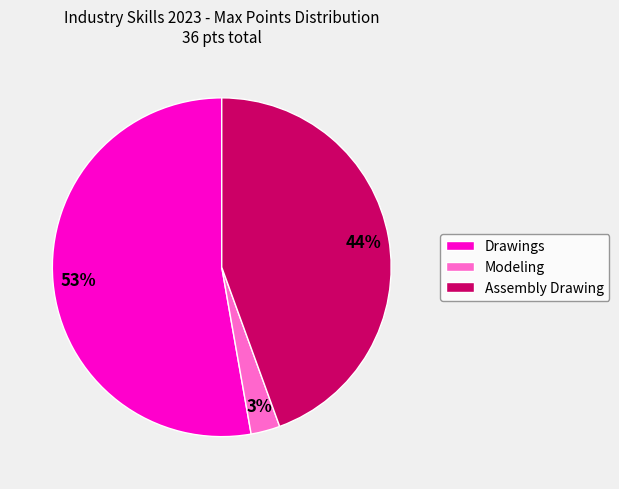

True or false: Drawings accounts for 53% of the total.

True